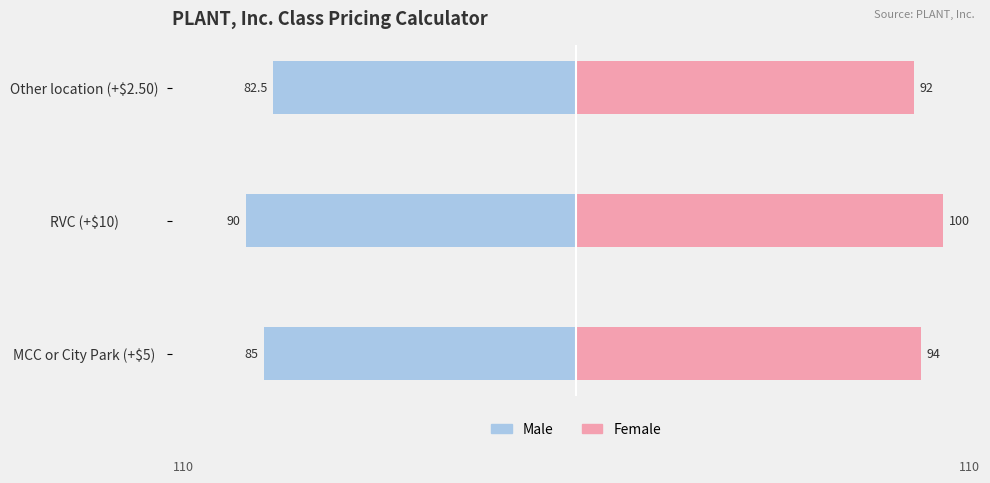

True or false: Female has a value of 146.9 at MCC or City Park (+$5).

False